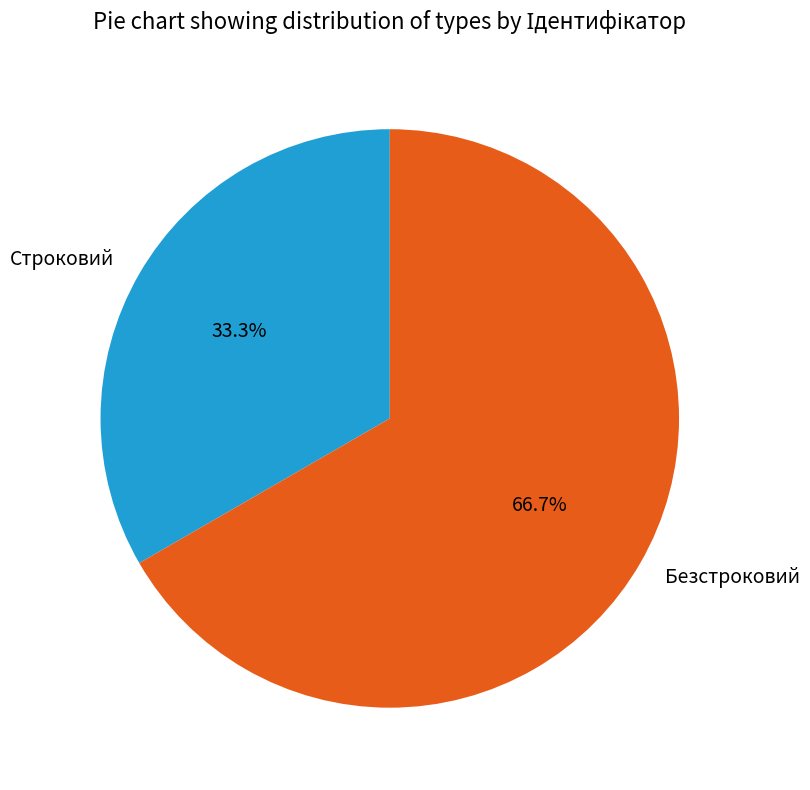

Which slice is the largest?

Безстроковий